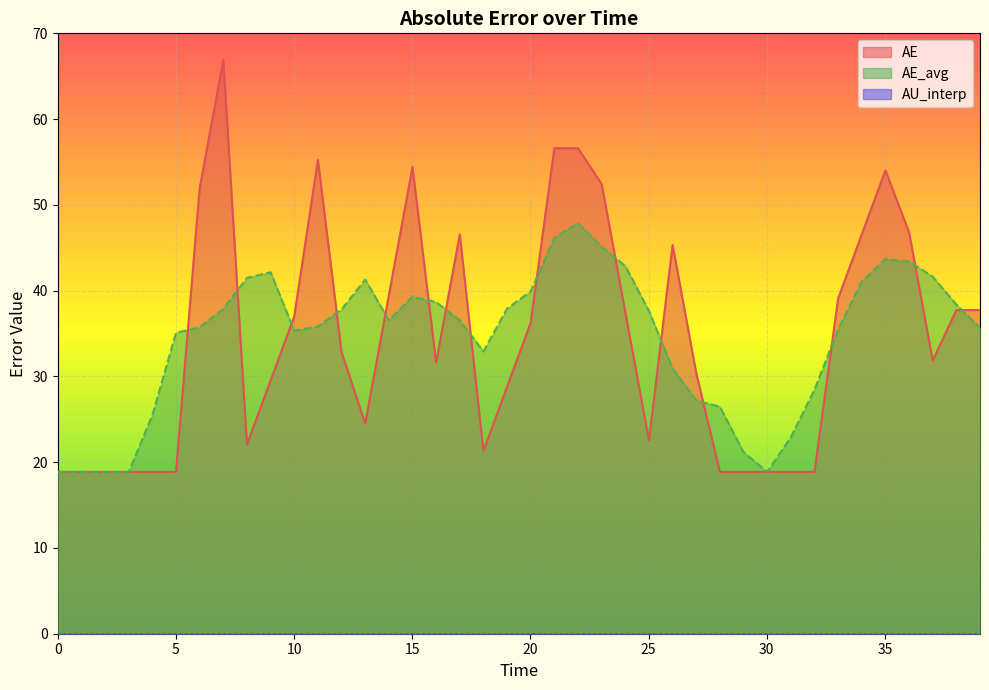

Which series has the widest spread of values?

AE